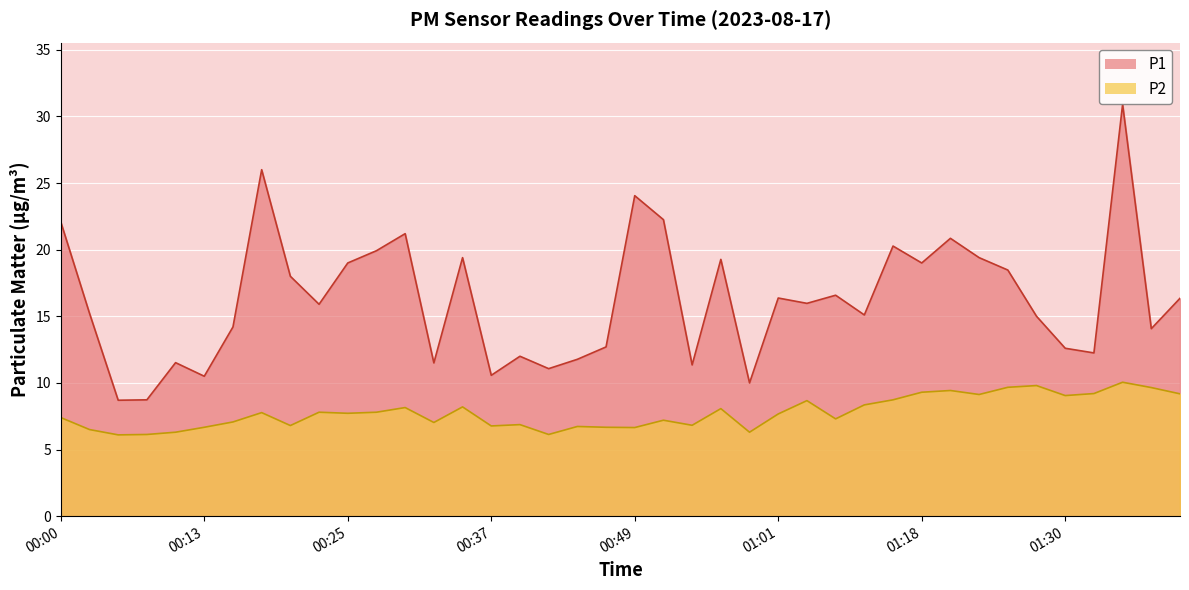

List the series in order of their peak value, lowest first.

P2, P1